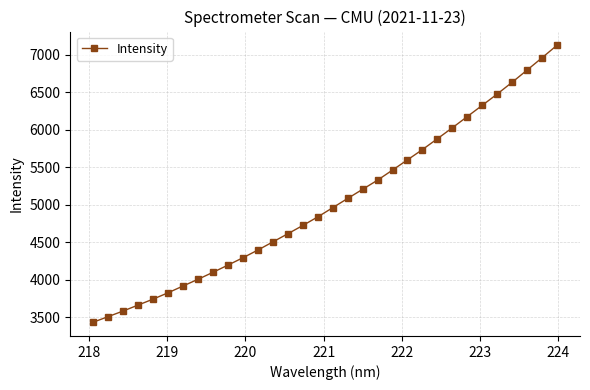

What is the minimum value shown in the chart?

3432.2